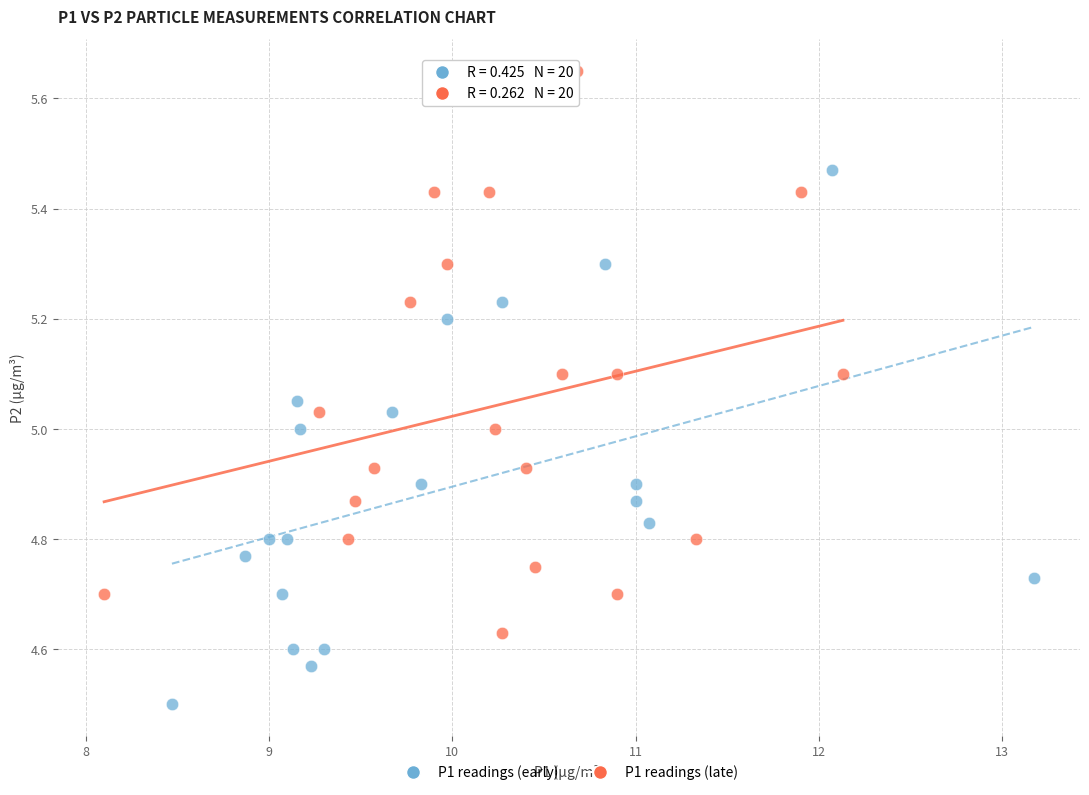

What are all the series names shown in the legend?

P1 readings (early), P1 readings (late)